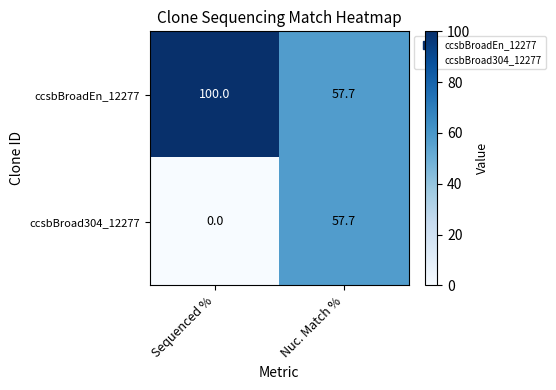

Which series has the widest spread of values?

ccsbBroad304_12277